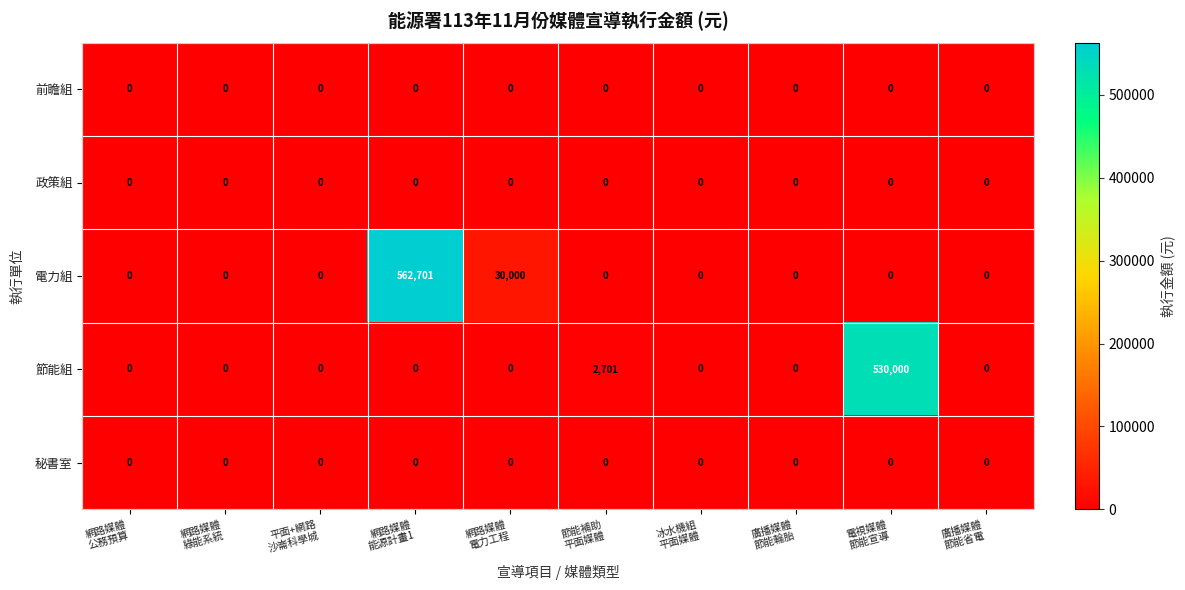

Which series has the widest spread of values?

電力組